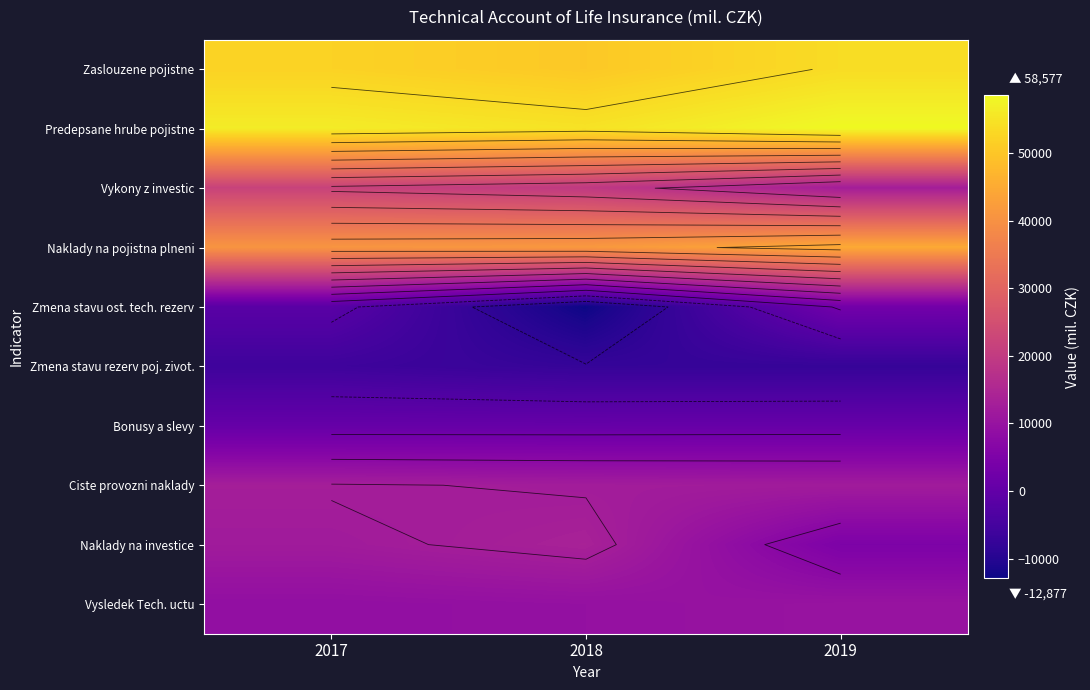

How many distinct data groups are displayed?

10